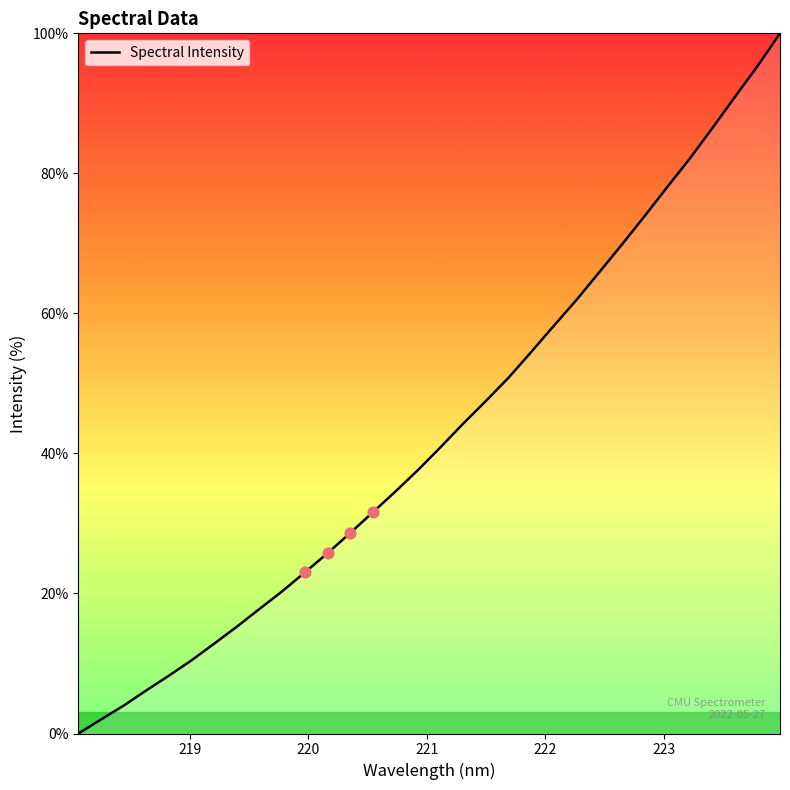

What is the difference between the maximum and minimum values?

100.0